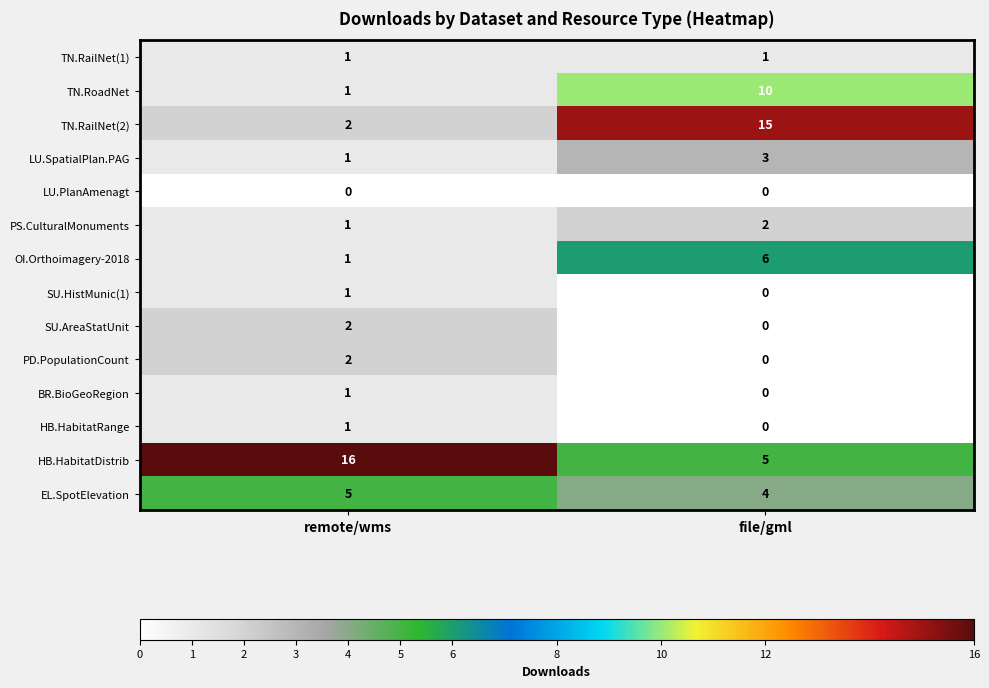

True or false: LU.PlanAmenagt has a value of 0 at file/gml.

True